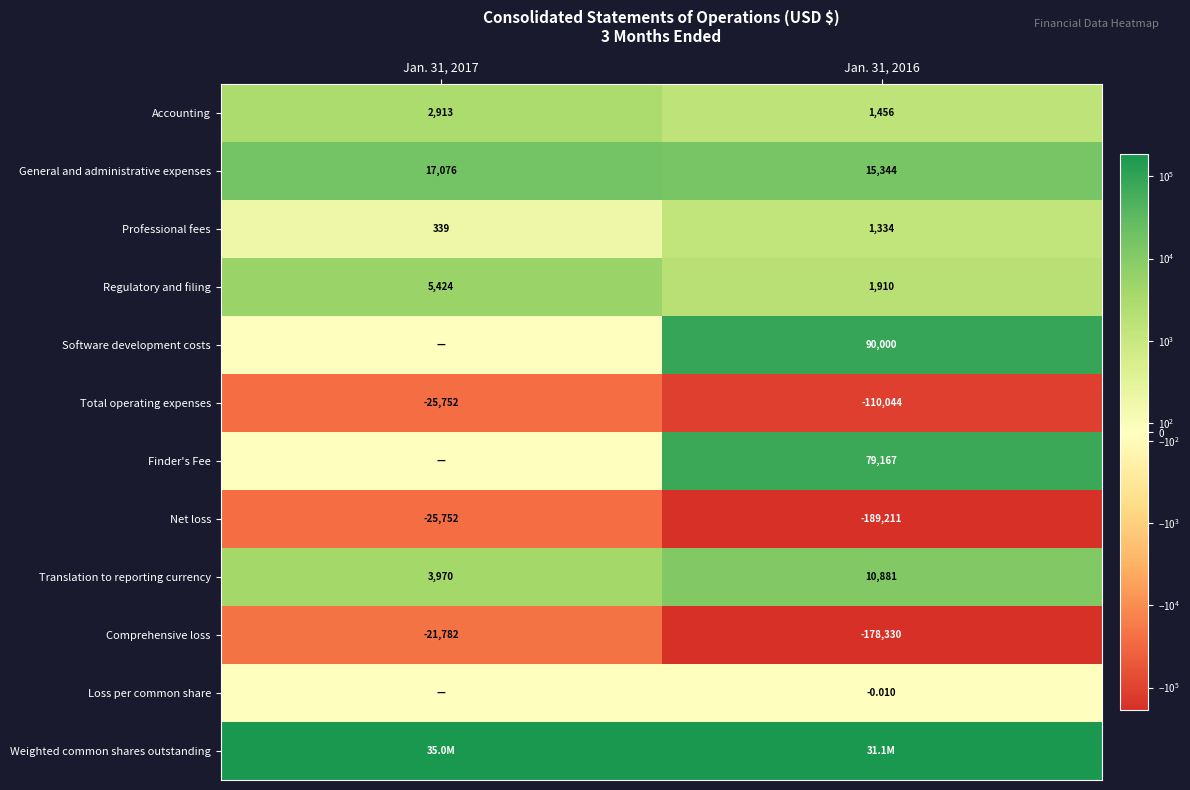

Is the value of Professional fees at Jan. 31, 2016 greater than the value of Software development costs at Jan. 31, 2016?

No